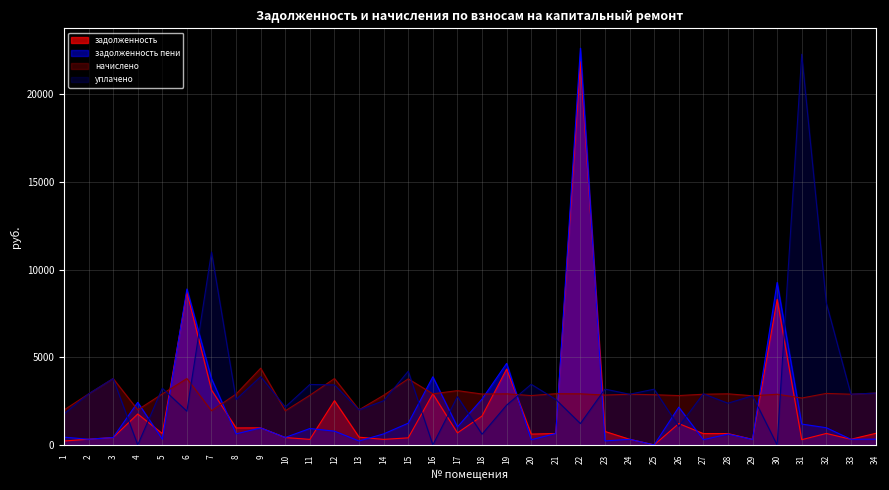

How many series are shown in this chart?

4